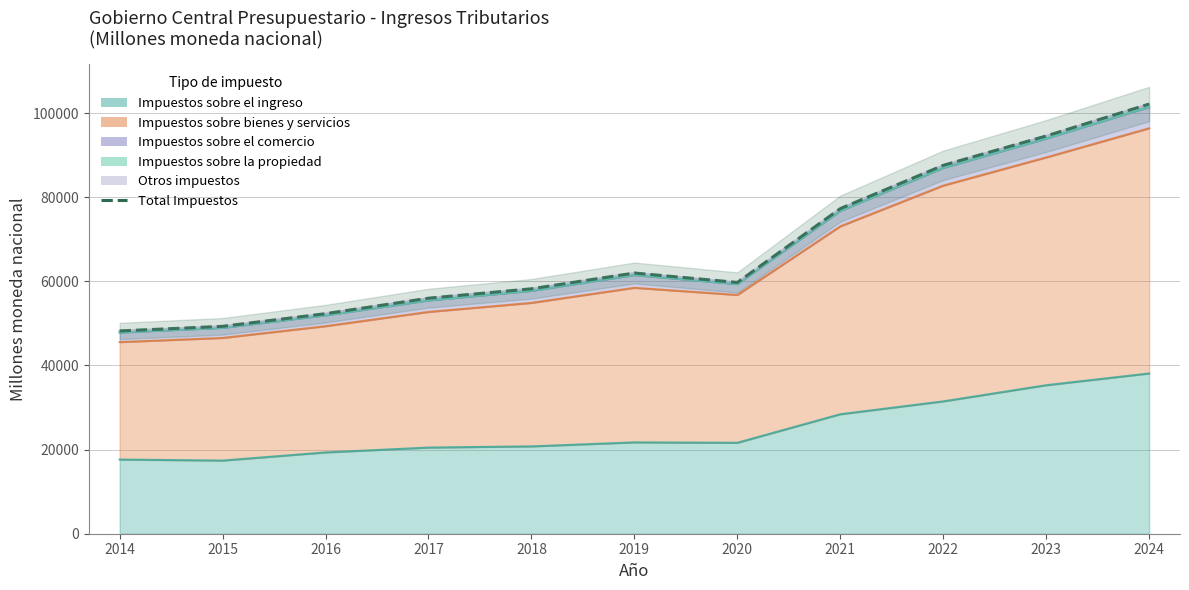

What is the difference between the maximum and minimum values?

53944.1